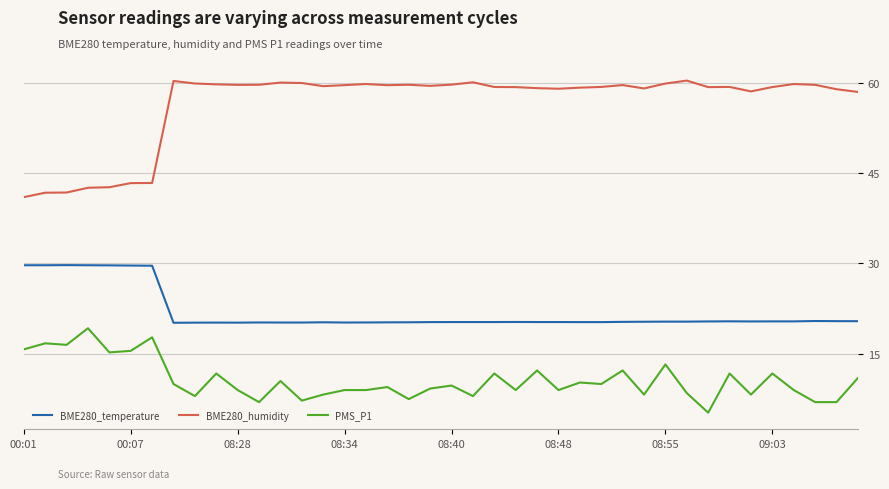

Which series has the widest spread of values?

BME280_humidity